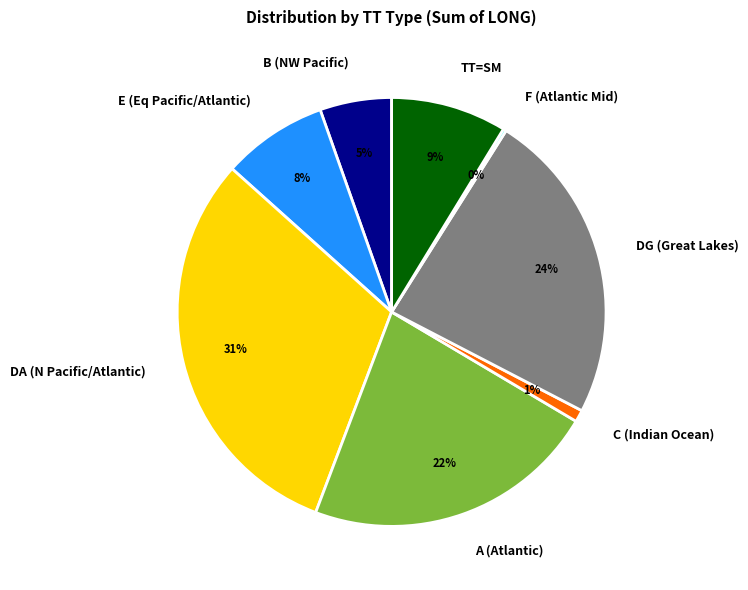

The DG (Great Lakes) slice represents 24% of the pie. True or false?

True